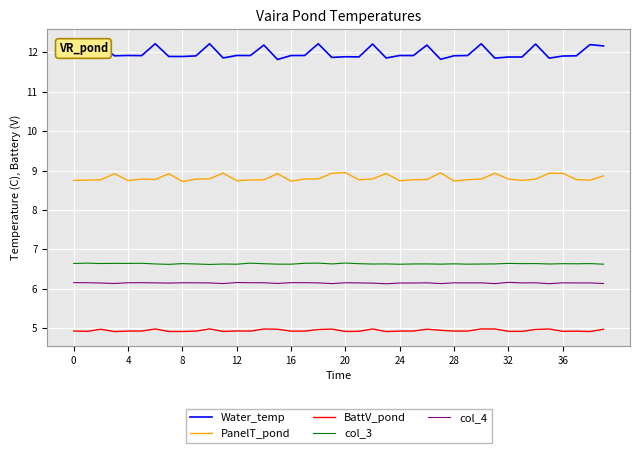

What is the maximum value shown in the chart?

12.2